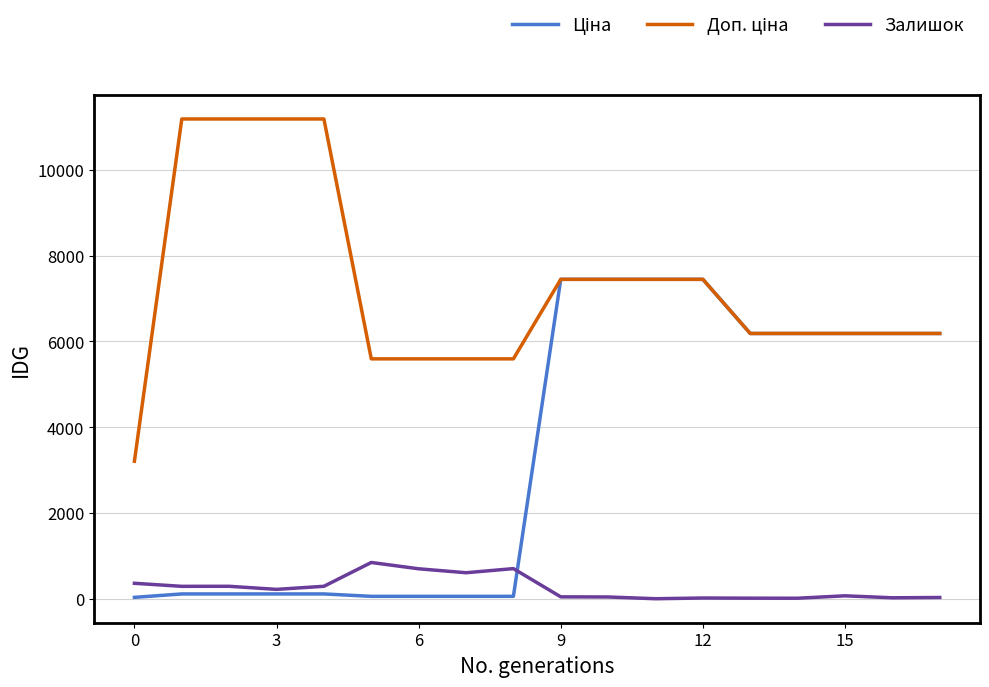

What is the maximum value shown in the chart?

11182.0